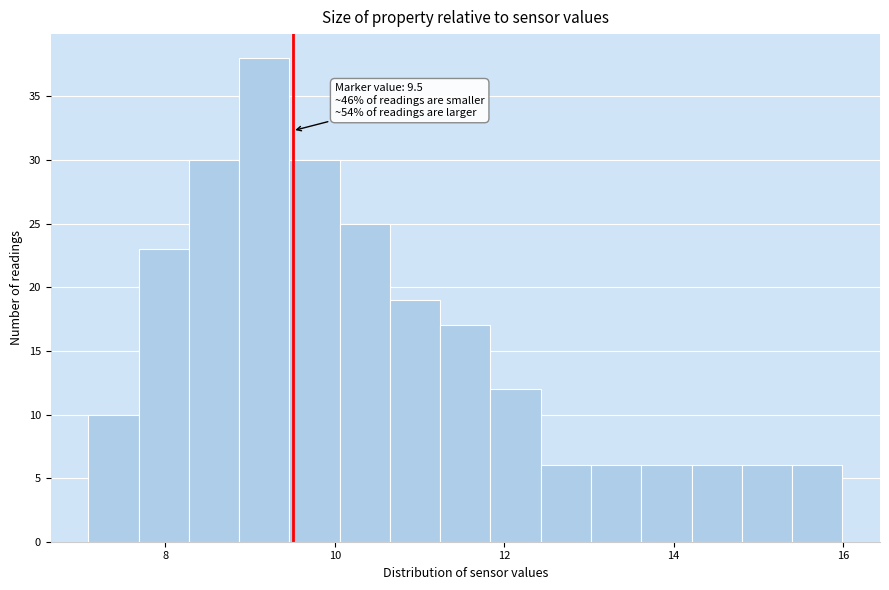

Around what value on the x-axis is the tallest bar? Give the approximate position of its centre, as read against the axis.

9.2